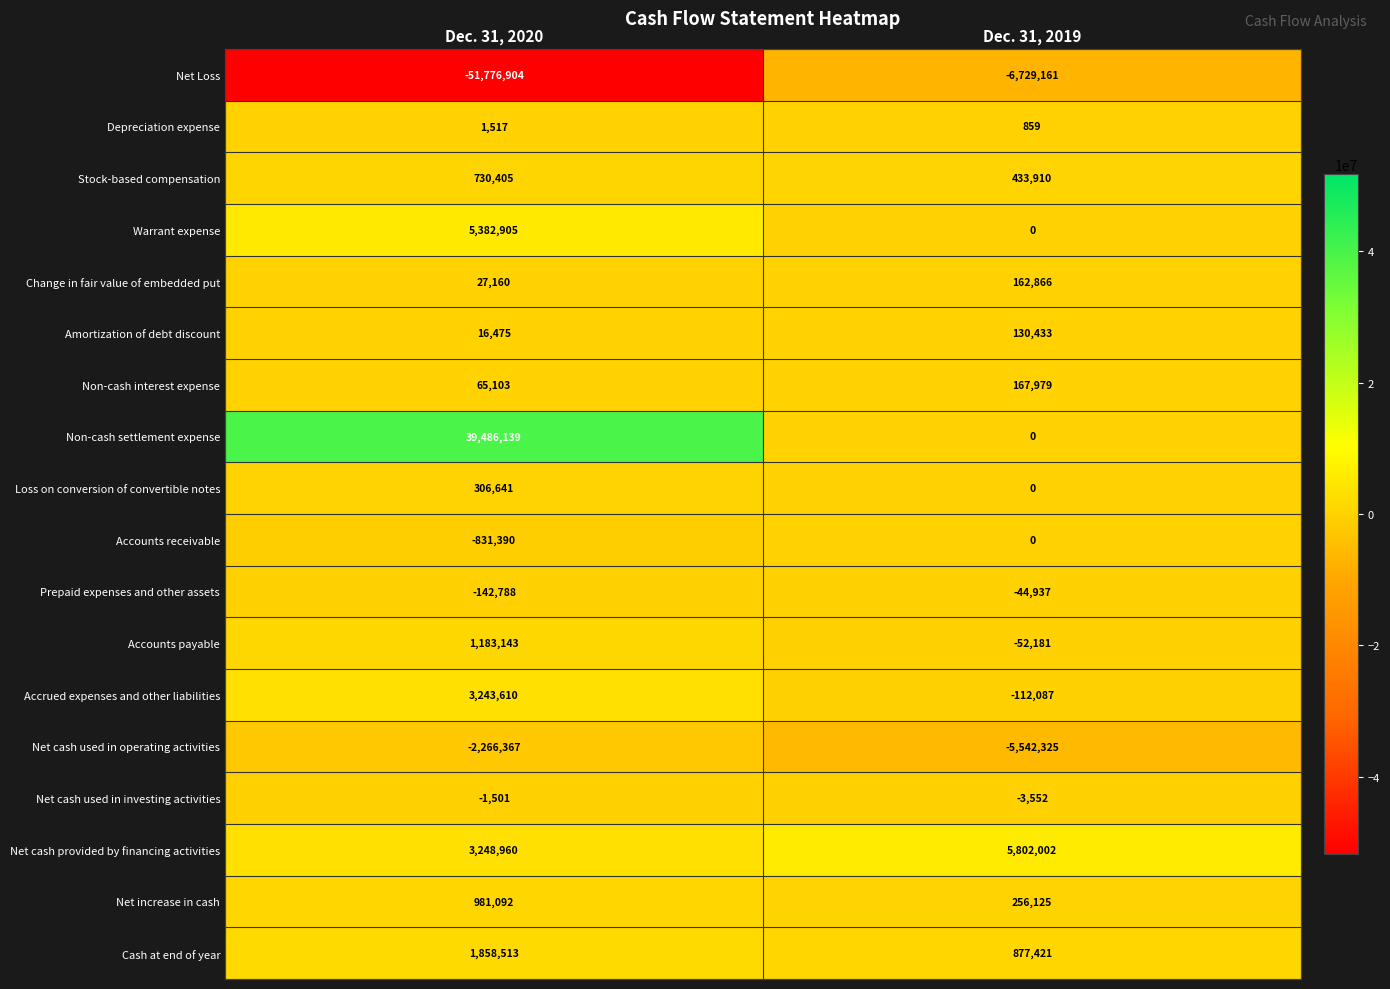

The Amortization of debt discount series shows 27031 at Dec. 31, 2020. True or false?

False